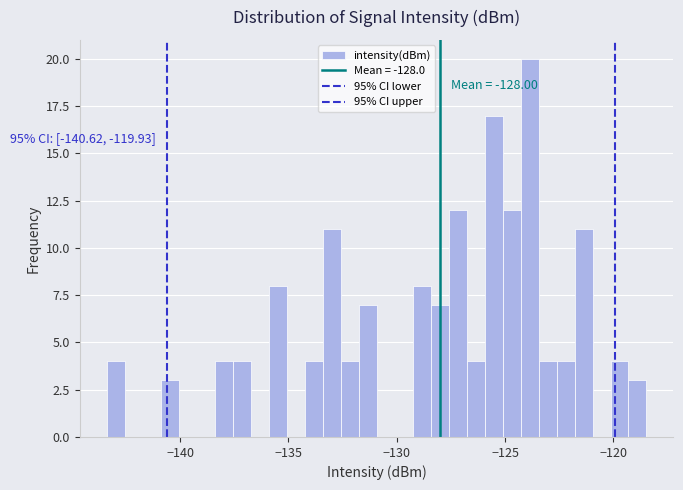

Around what value on the x-axis is the tallest bar? Give the approximate position of its centre, as read against the axis.

-124.0